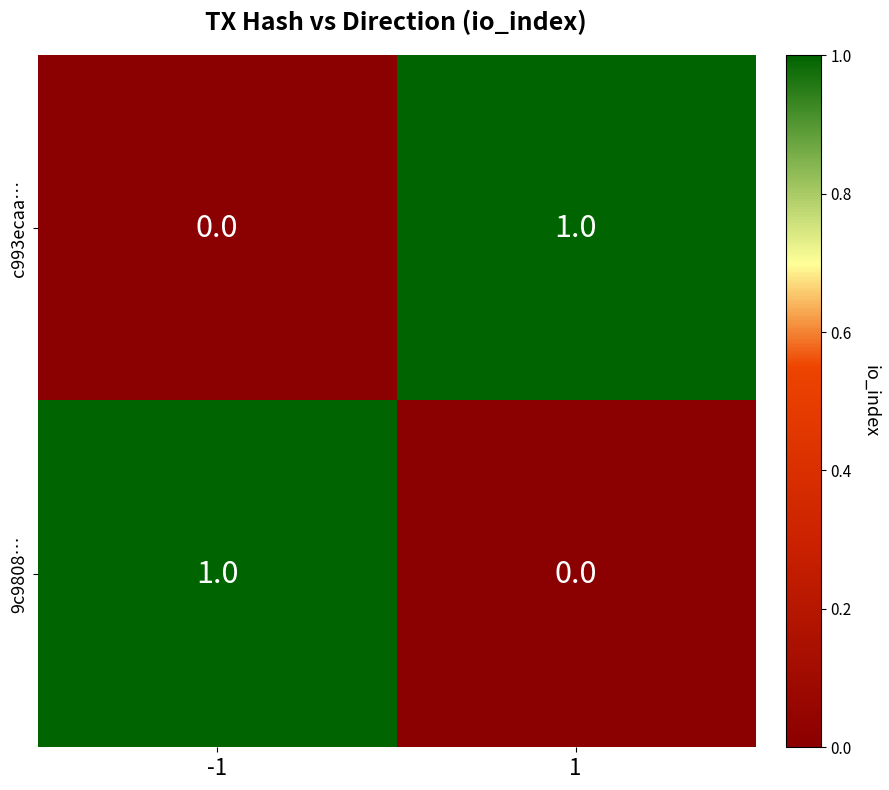

Rank the series at -1 from lowest to highest value.

c993ecaa…, 9c9808…